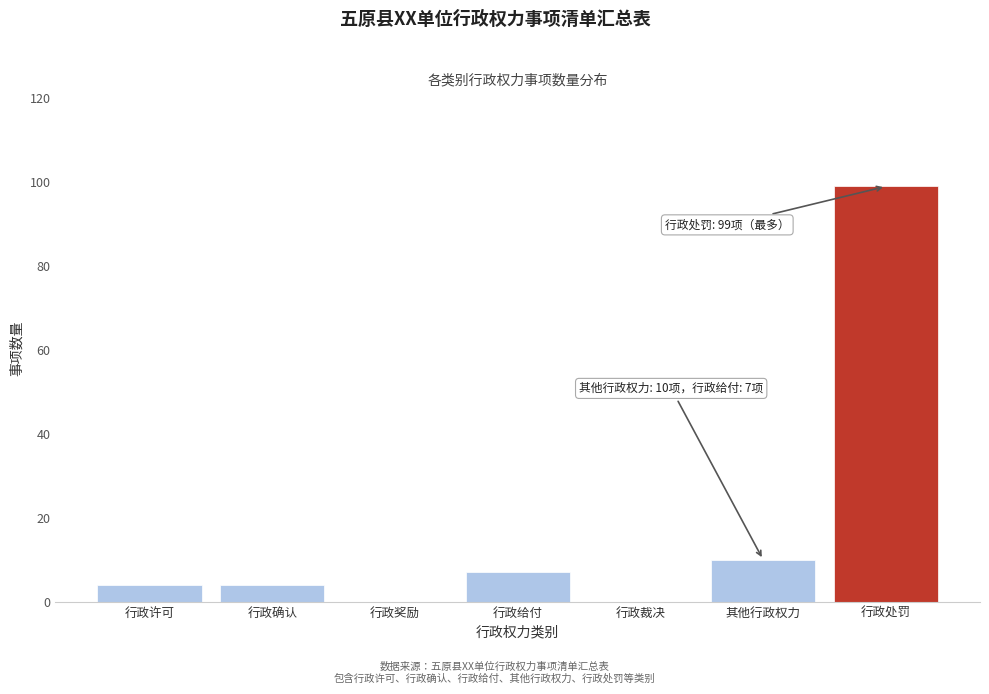

Reading left to right, what are all the values shown in this chart?

行政许可=4	行政确认=4	行政奖励=0	行政给付=7	行政裁决=0	其他行政权力=10	行政处罚=99